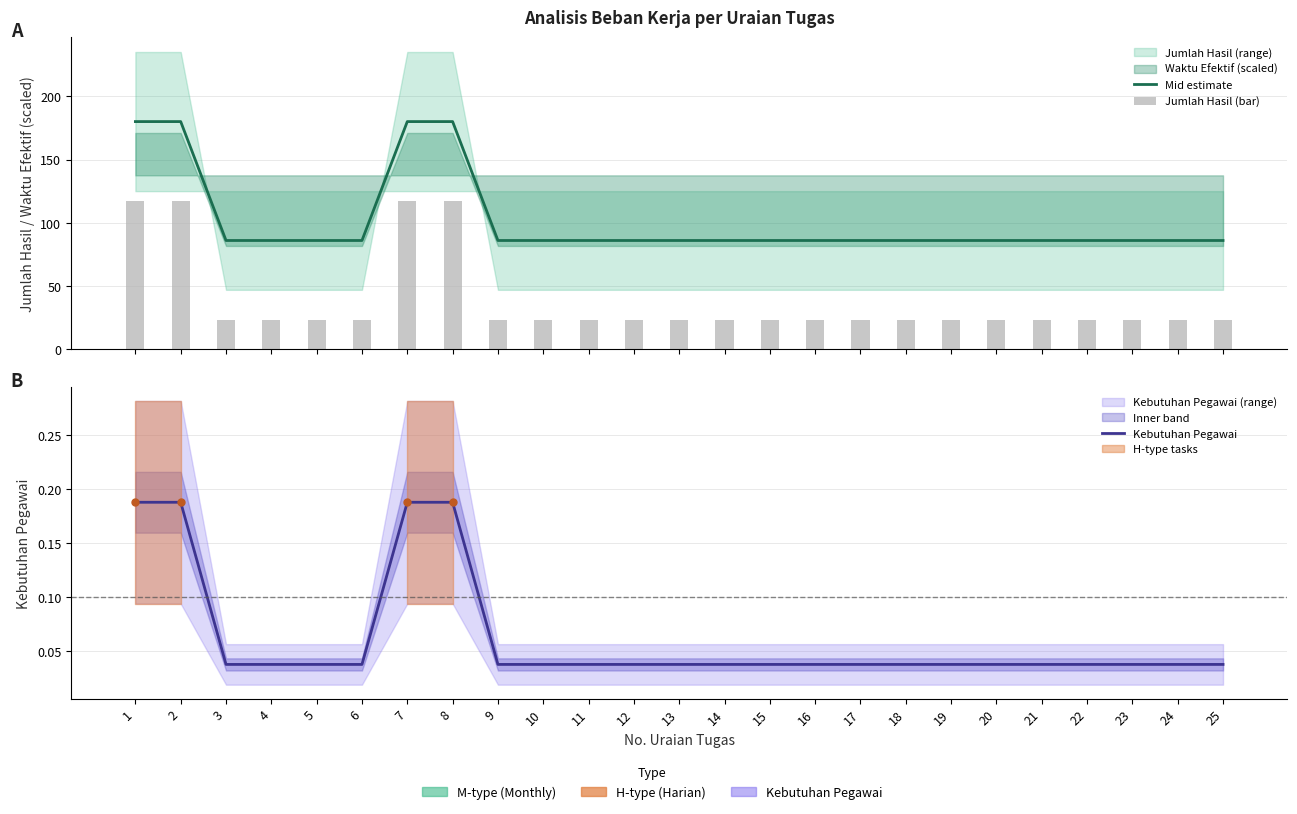

True or false: Jumlah Hasil (bar) has a value of 7.3 at 17.

False